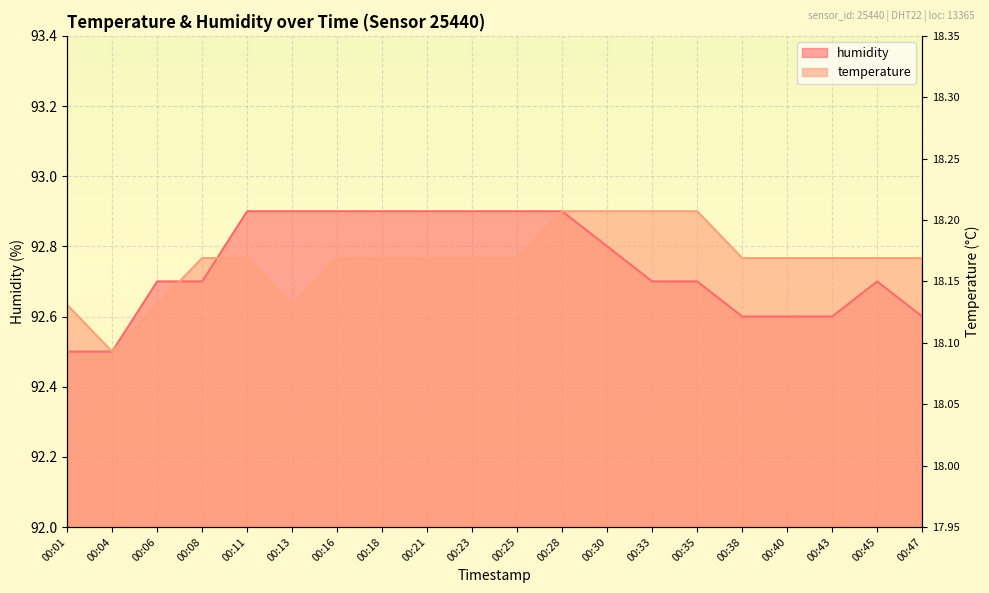

Which series changed the most between 00:16 and 00:21?

temperature